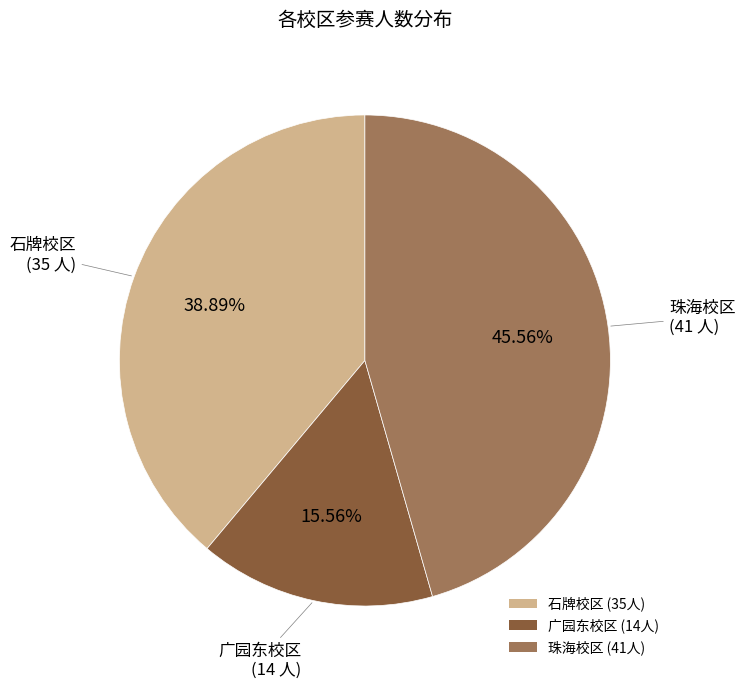

True or false: 广园东校区 accounts for 28% of the total.

False